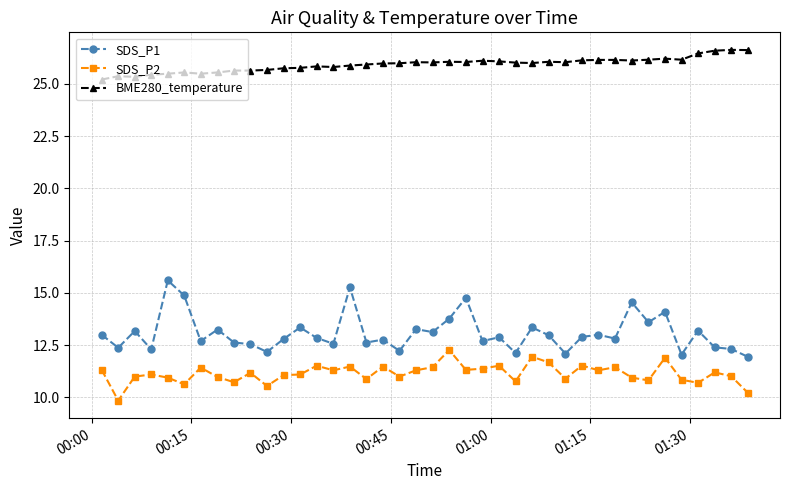

Which series has the widest spread of values?

SDS_P1